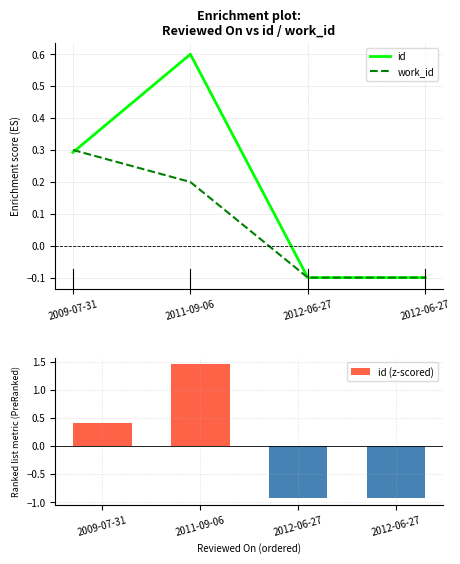

Which has a higher value, 2012-06-27 or 2011-09-06?

2011-09-06